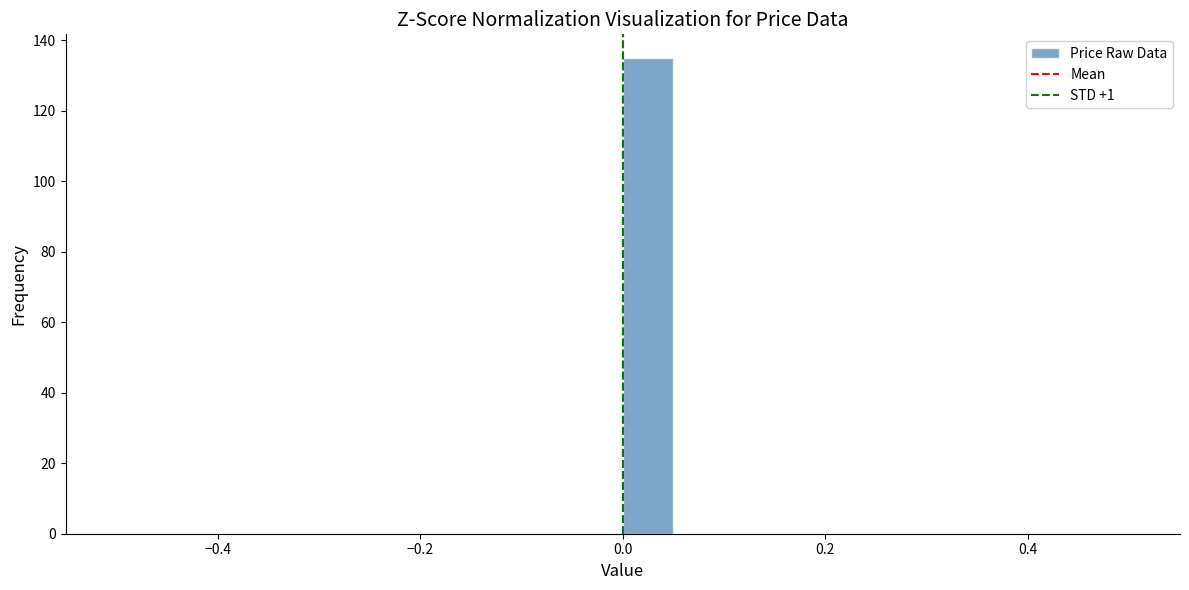

Around what value on the x-axis is the tallest bar? Give the approximate position of its centre, as read against the axis.

0.02